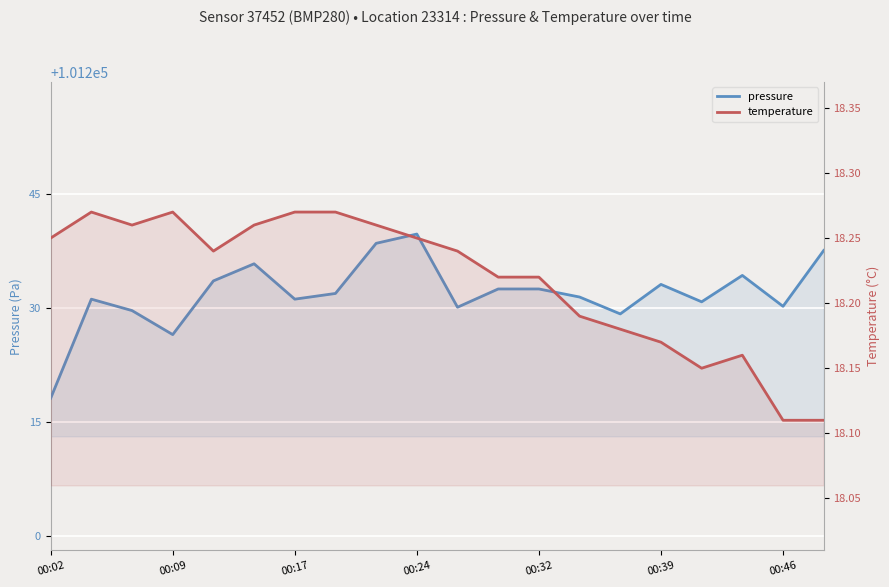

Which series has the largest range (max minus min)?

pressure